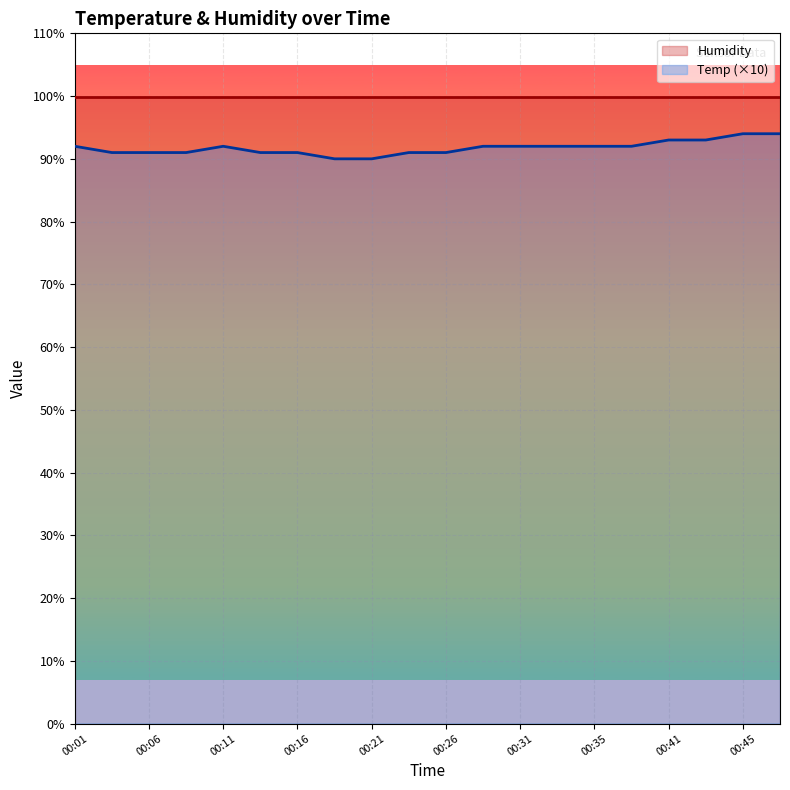

True or false: there are more than 0 points higher than both neighbors.

True